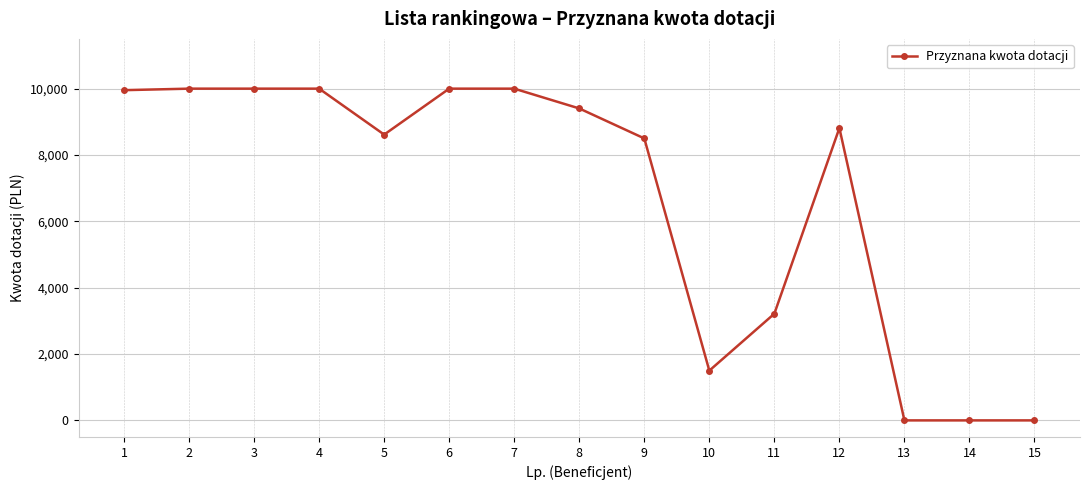

The value at 5 is 2898.7. True or false?

False